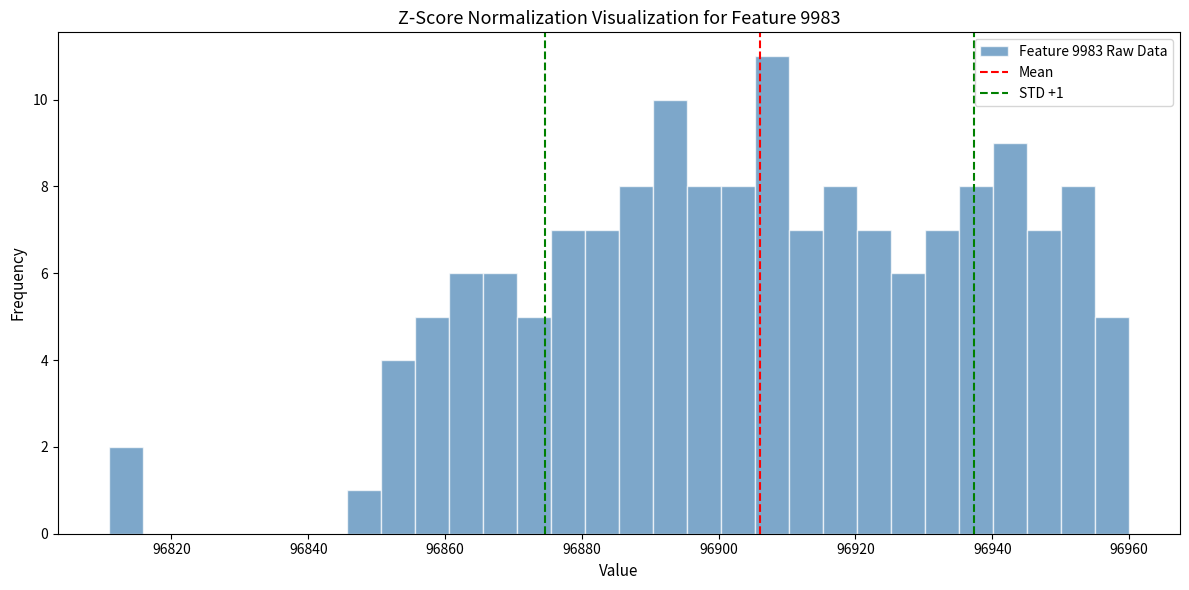

Around what value on the x-axis is the tallest bar? Give the approximate position of its centre, as read against the axis.

96908